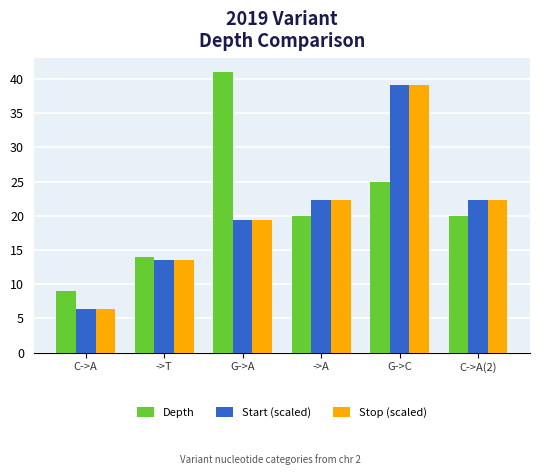

Is the value of Start (scaled) at C->A(2) greater than the value of Depth at ->T?

Yes